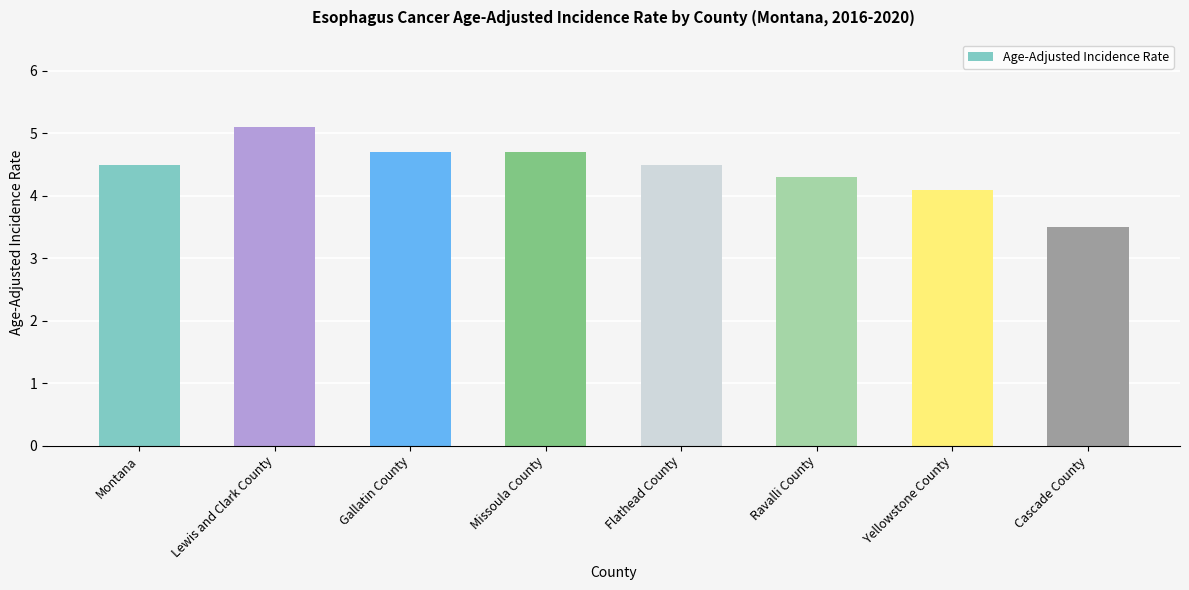

Does the chart contain any negative values?

No